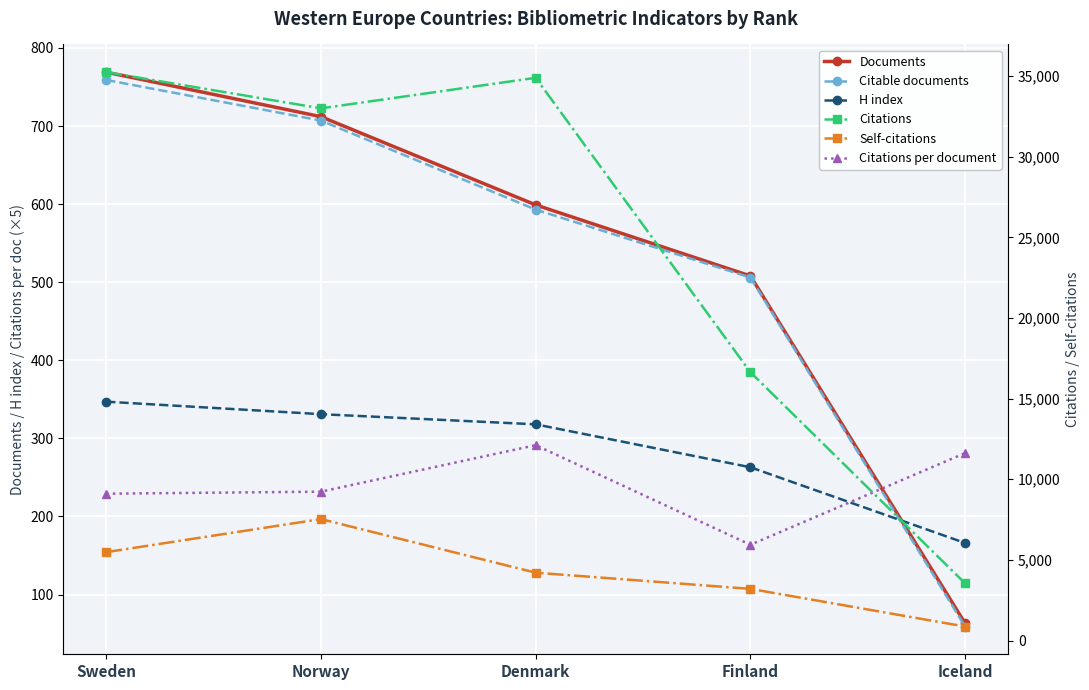

True or false: Citations has a value of 23248.5 at Finland.

False